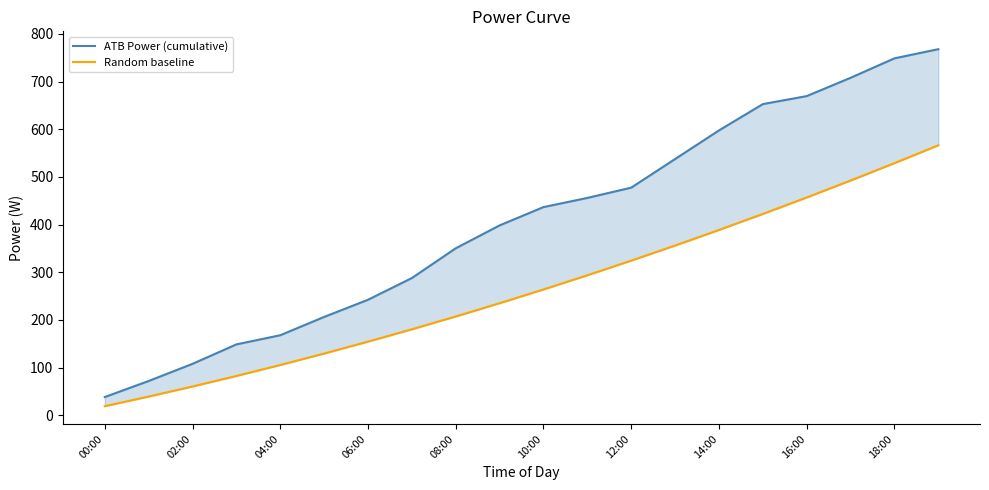

At how many categories does at least one series exceed 296?

12